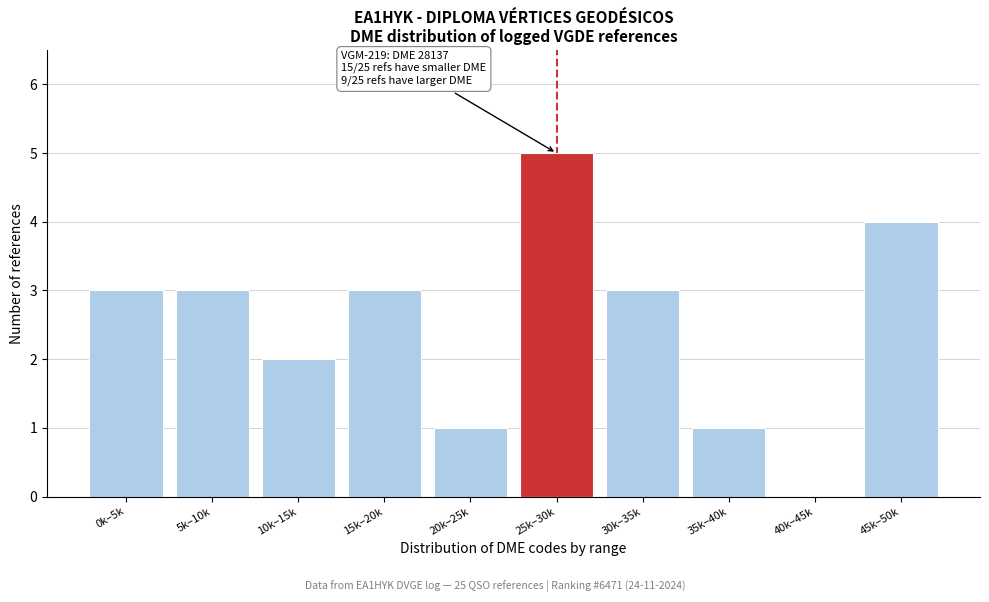

Reading left to right, list all the values displayed in this chart.

0k–5k=3	5k–10k=3	10k–15k=2	15k–20k=3	20k–25k=1	25k–30k=5	30k–35k=3	35k–40k=1	40k–45k=0	45k–50k=4